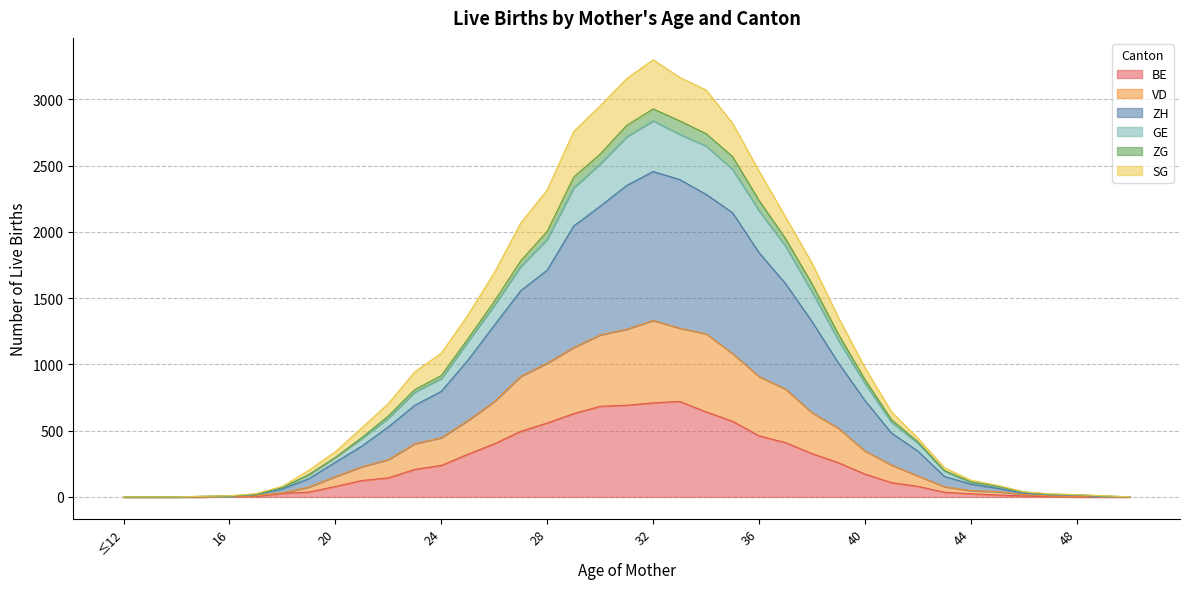

What is the highest value of the BE series?

721